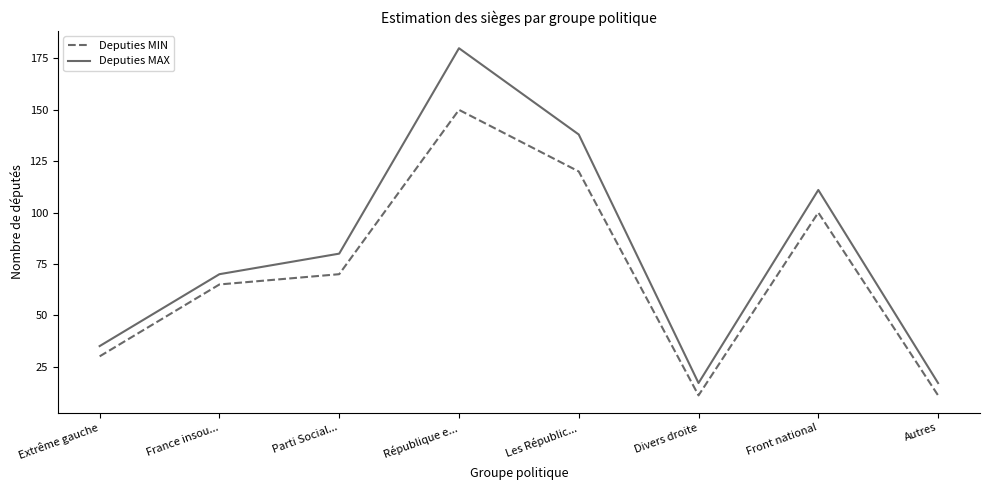

How many values in the Deputies MIN series are below 70?

4